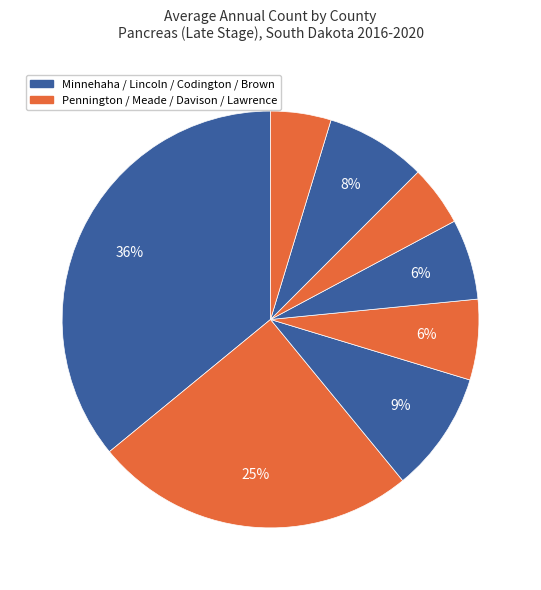

Count the number of slices in the pie.

8